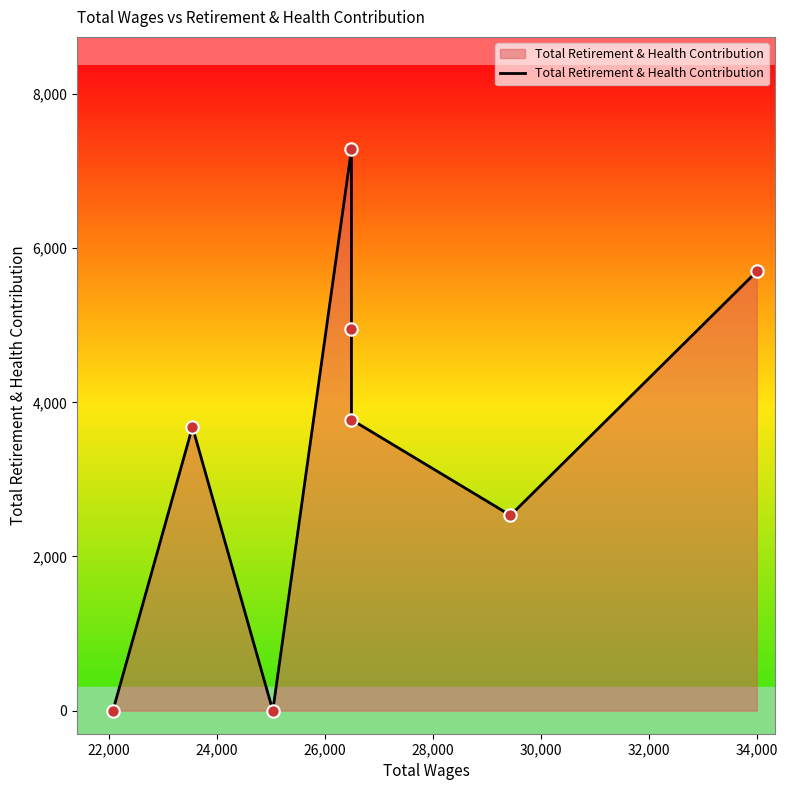

Which has a higher value, 28,000 or 30,000?

28,000